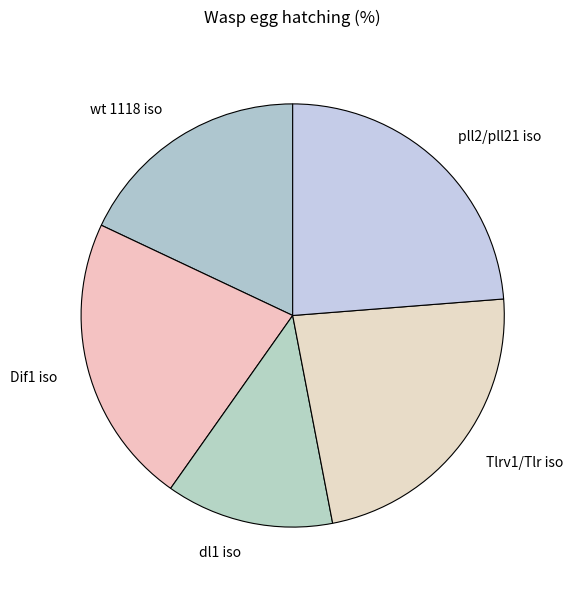

Which slice is the largest?

pll2/pll21 iso